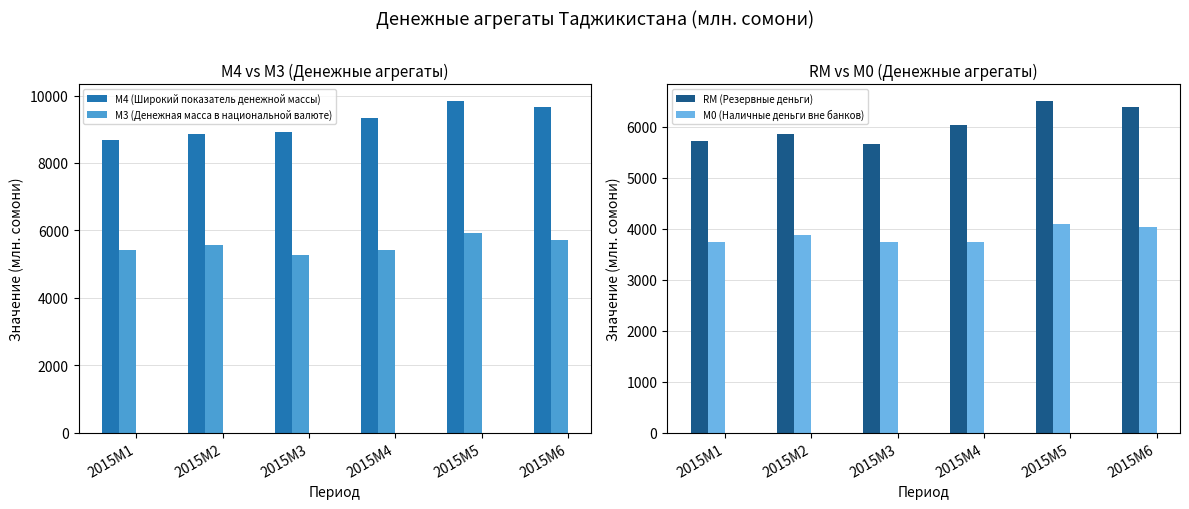

What are all the series names shown in the legend?

М4 (Широкий показатель денежной массы), М3 (Денежная масса в национальной валюте), RM (Резервные деньги), М0 (Наличные деньги вне банков)